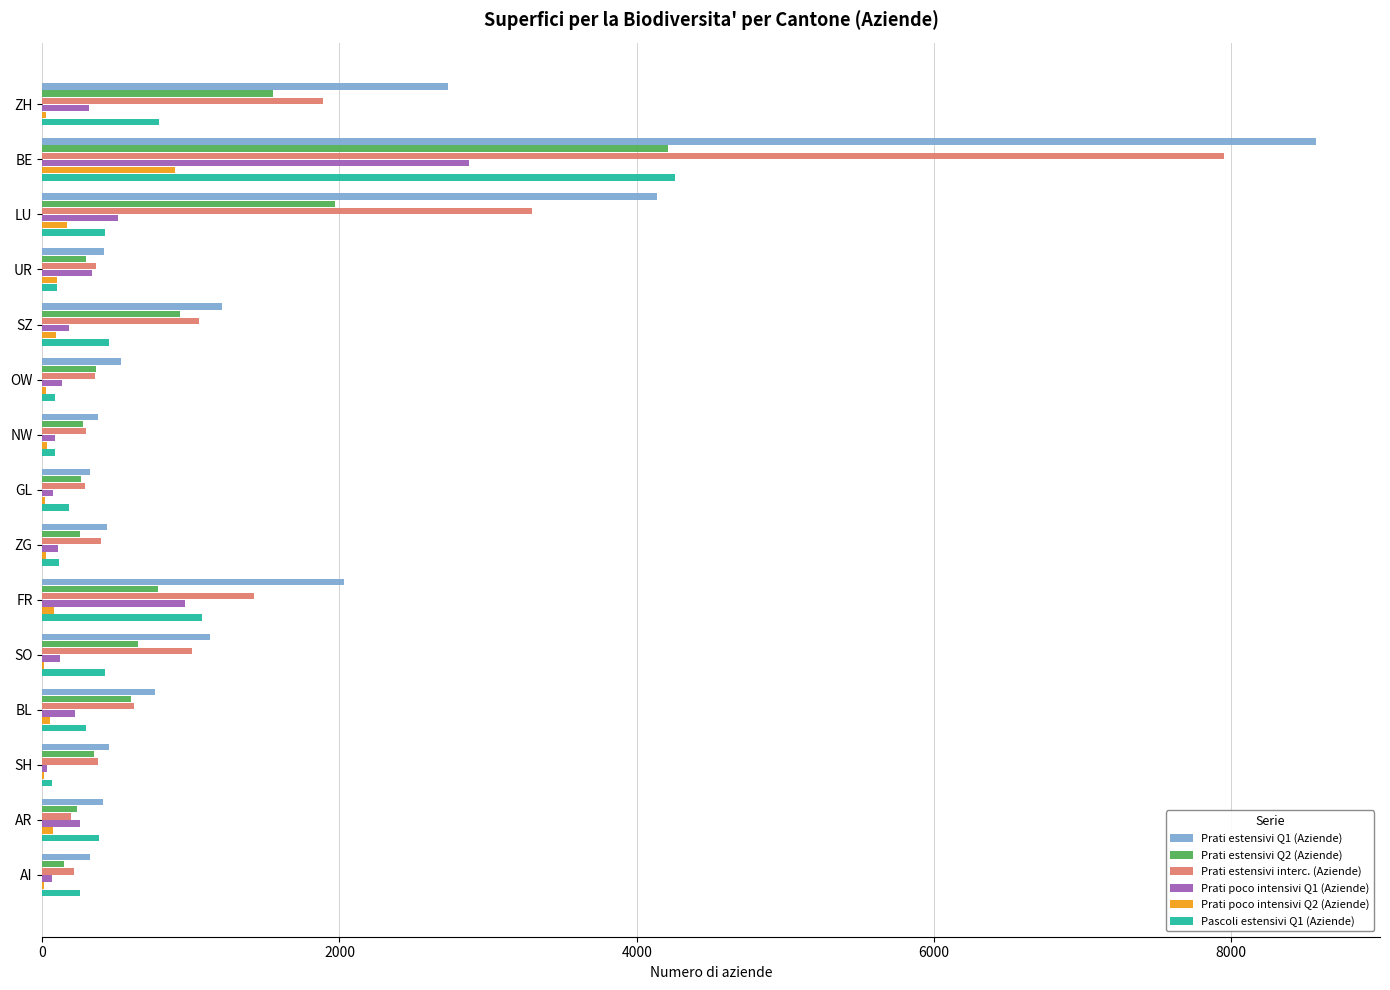

True or false: Prati estensivi Q2 (Aziende) has a value of 237 at AR.

True